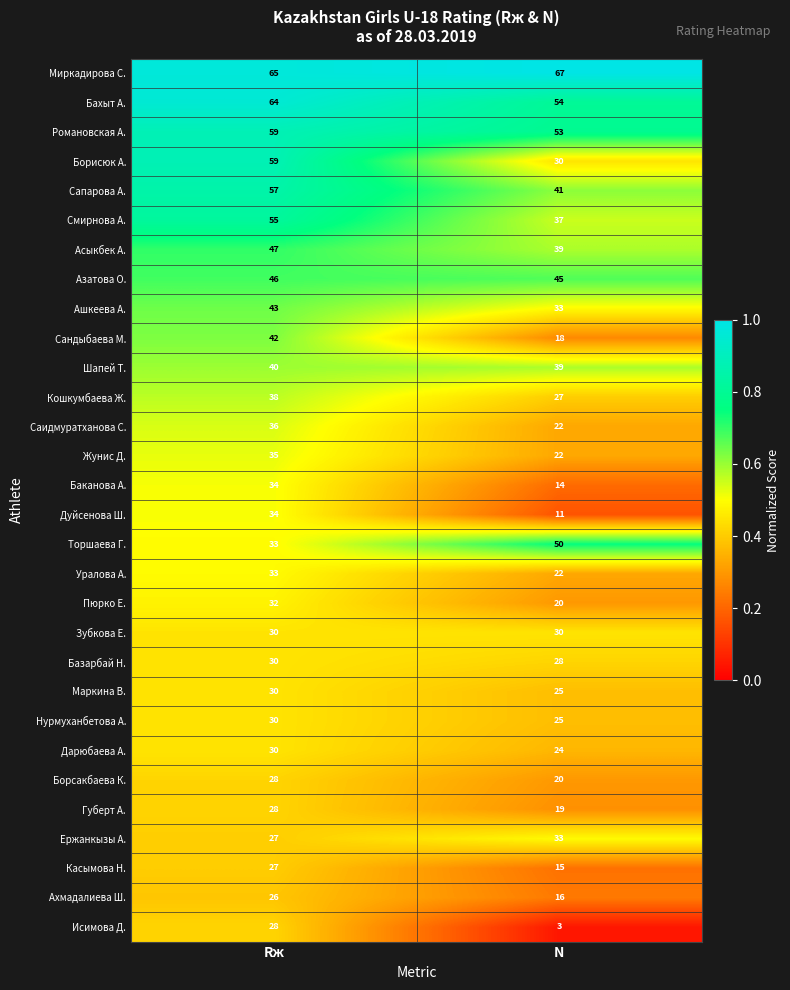

List the labels in order of Ашкеева А. value, largest first.

Rж, N